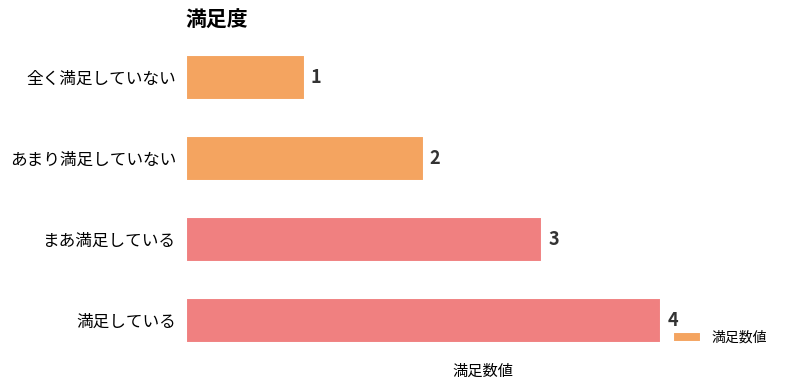

Rank the categories by value from lowest to highest.

全く満足していない, あまり満足していない, まあ満足している, 満足している